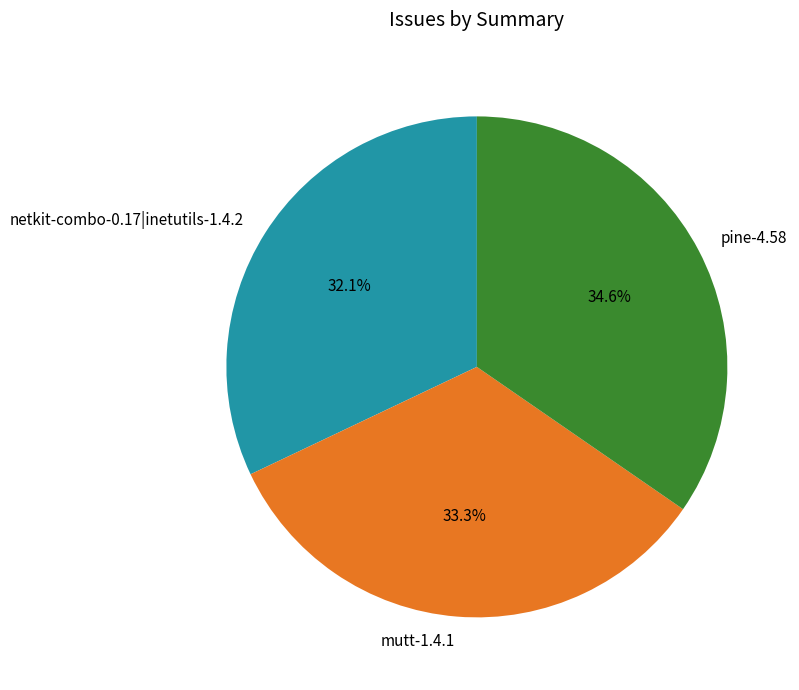

Is there any slice that represents more than half of the pie?

No